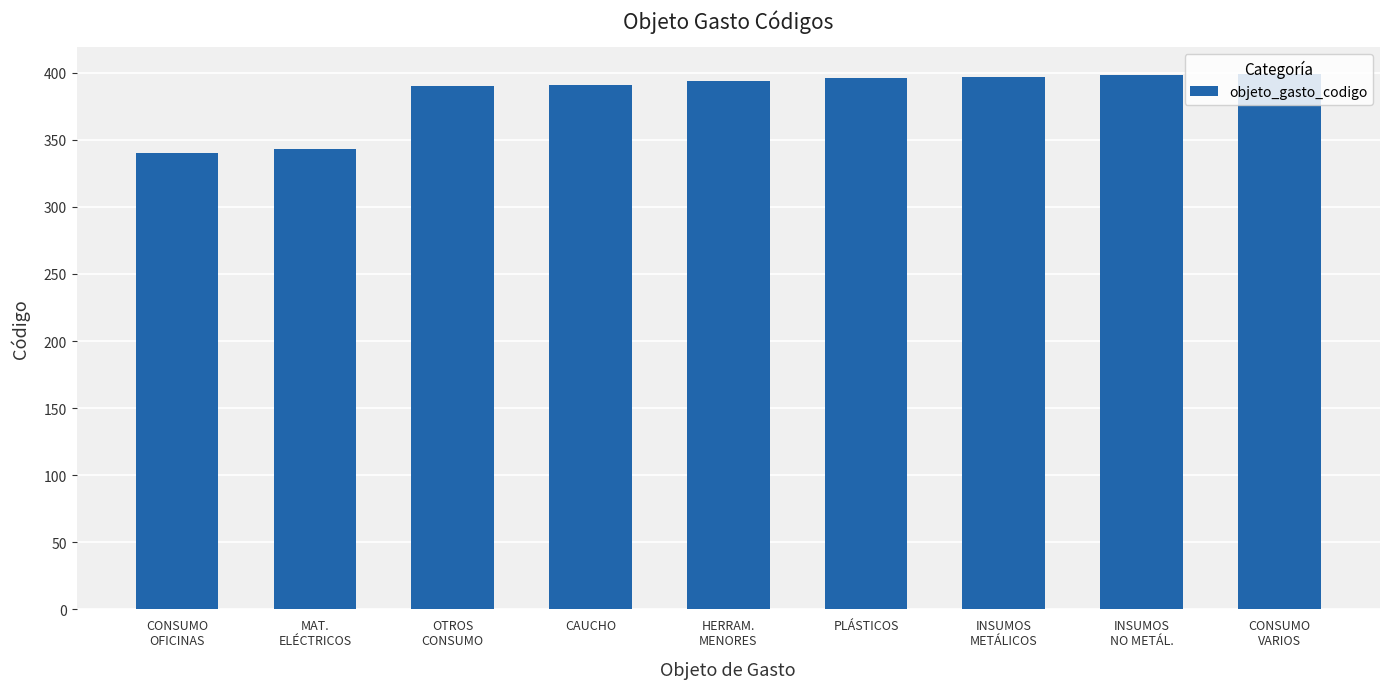

Is it true that the value at OTROS
CONSUMO is 121?

False